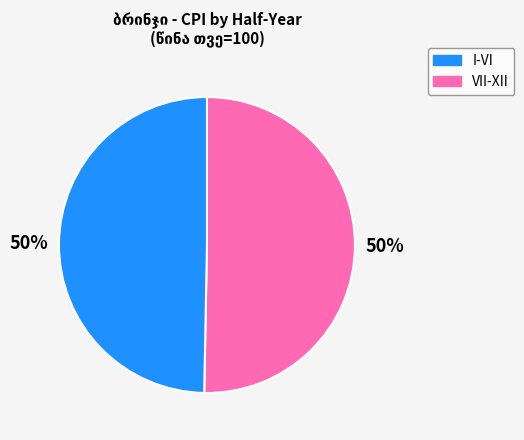

Count the number of slices in the pie.

2